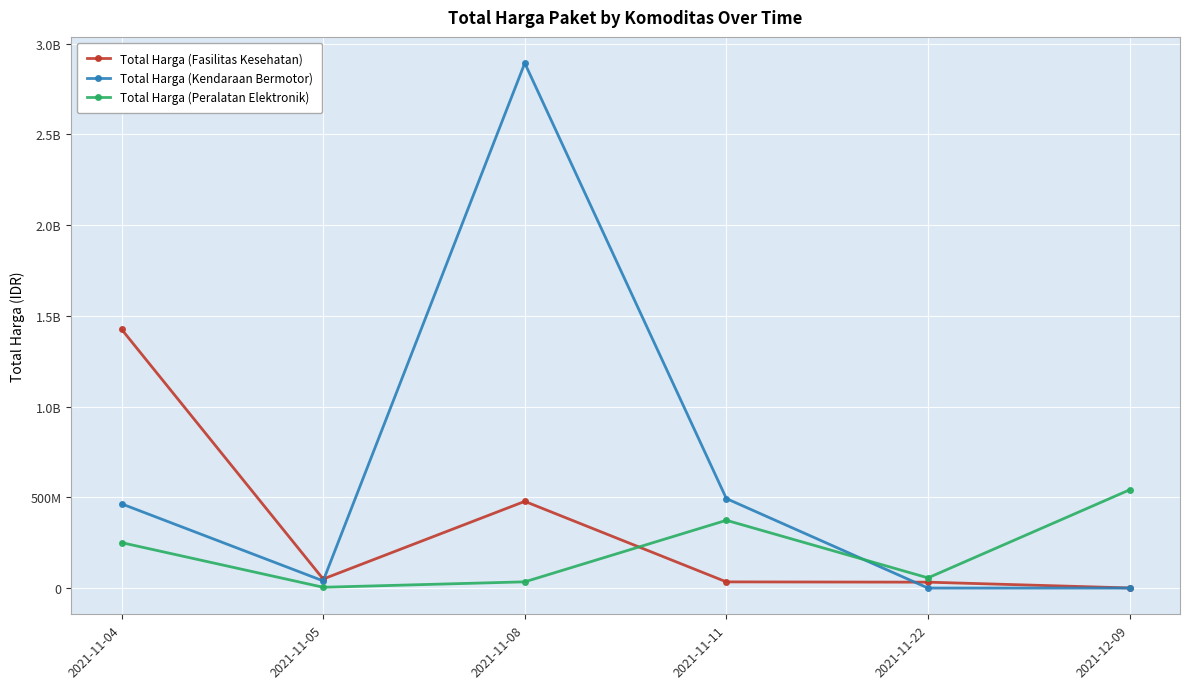

In Total Harga (Fasilitas Kesehatan), how many points are lower than both neighbors (excluding endpoints)?

1